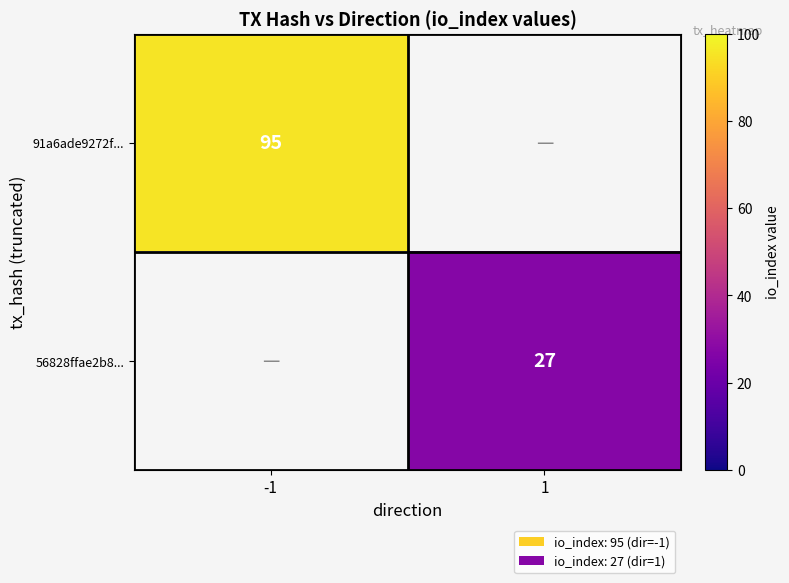

The value of 56828ffae2b8... at 1 is 27. True or false?

True